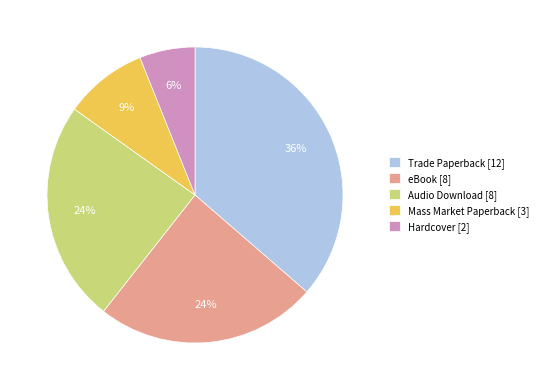

Which category has the biggest portion of the pie?

Trade Paperback